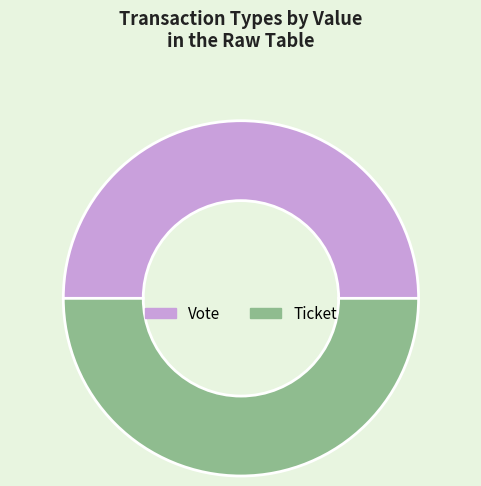

Is it true that Ticket is 59% of the pie?

False